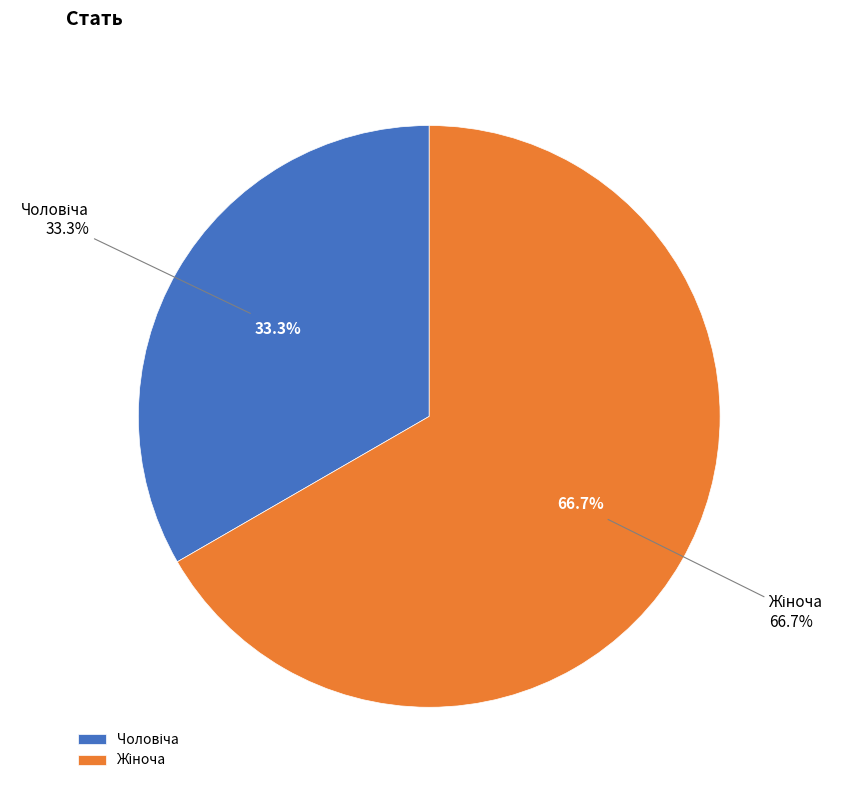

Which slice is the largest?

Жіноча